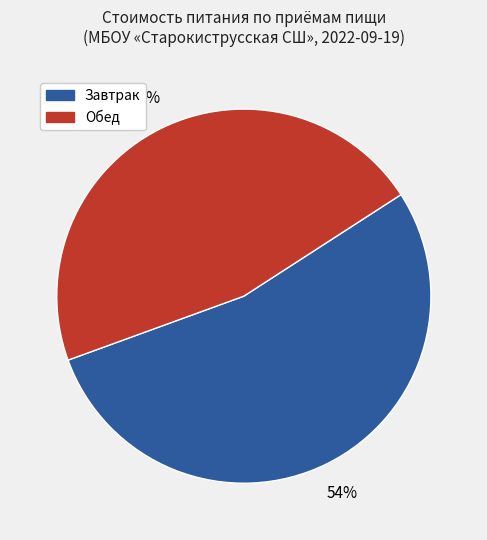

Does any single category account for the majority?

Yes